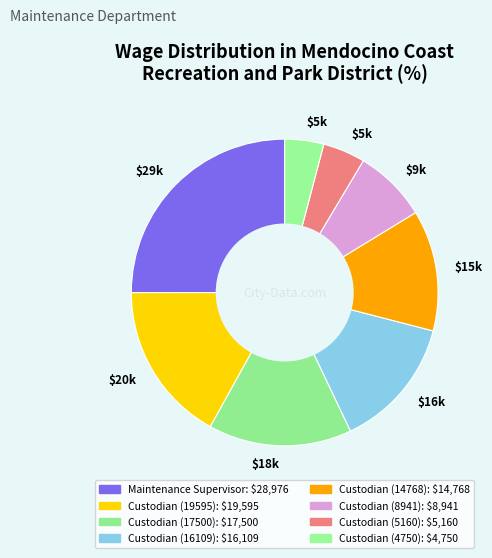

Rank the categories by value from highest to lowest.

Maintenance Supervisor, Custodian (19595), Custodian (17500), Custodian (16109), Custodian (14768), Custodian (8941), Custodian (5160), Custodian (4750)